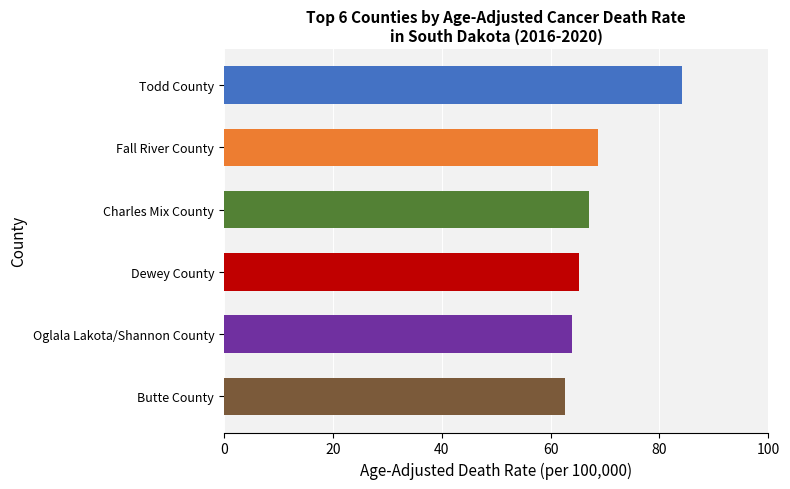

Is it true that the value at Todd County is 151.3?

False